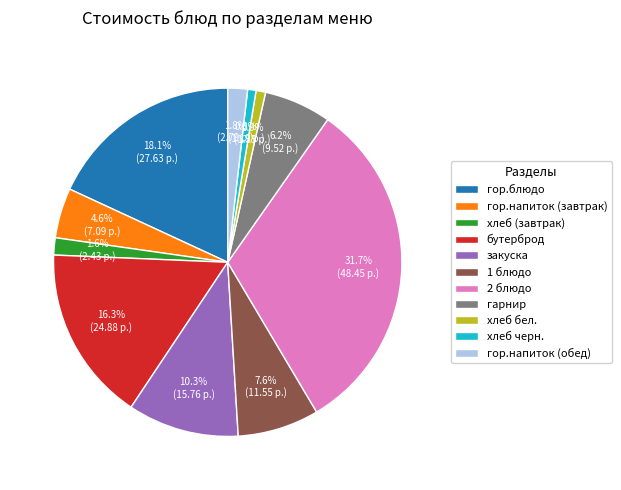

What percentage is the хлеб бел. slice, to the nearest percent?

1%